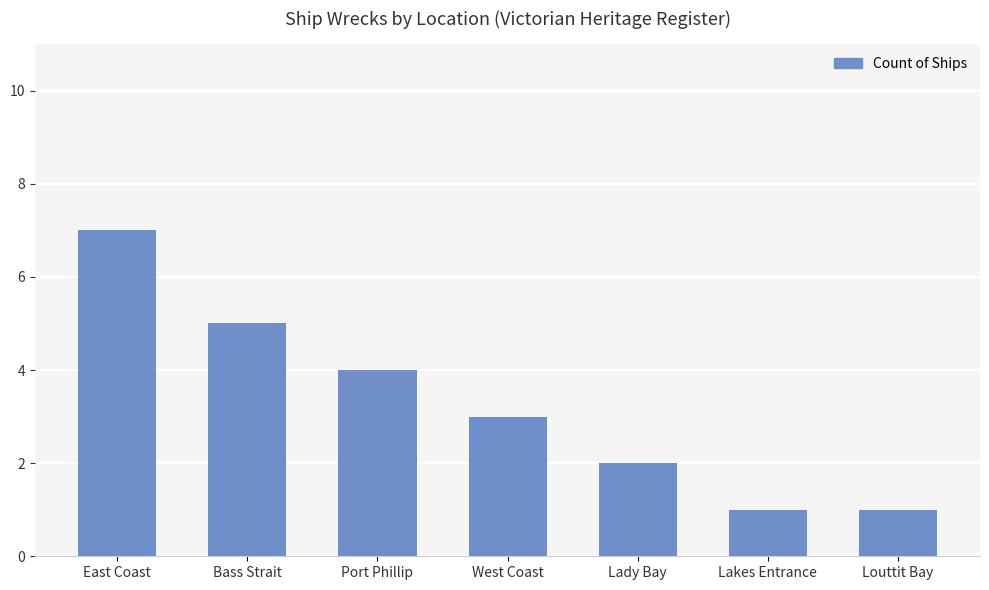

Reading left to right, list all the values displayed in this chart.

7	5	4	3	2	1	1